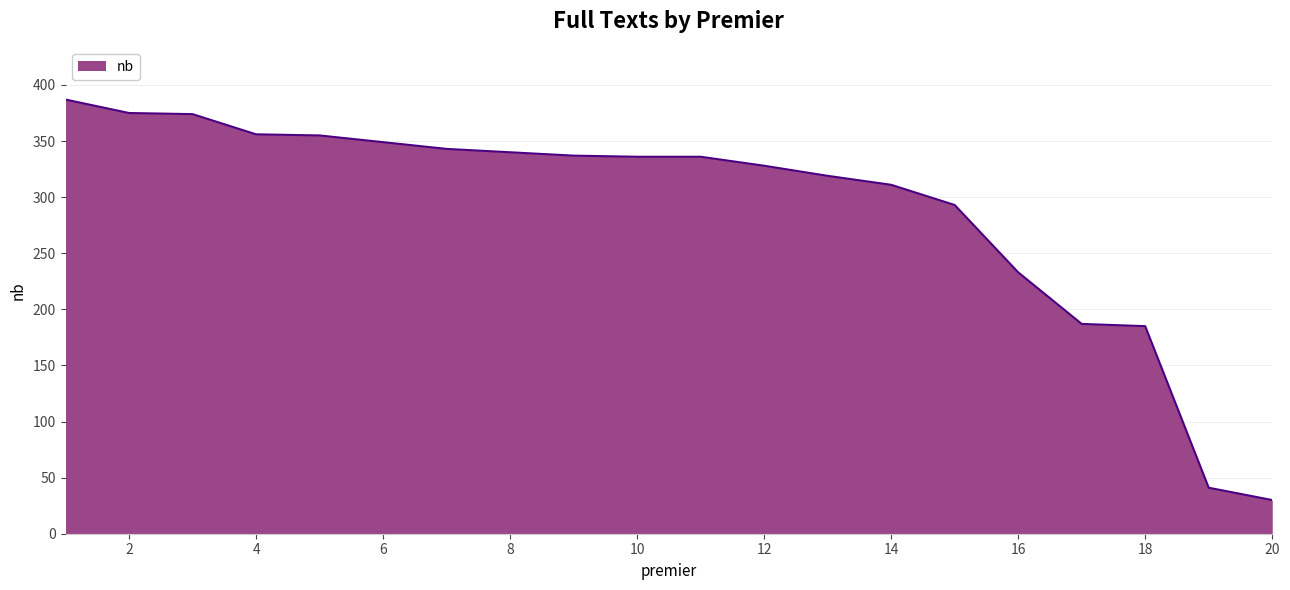

What is the difference between the maximum and minimum values?

357